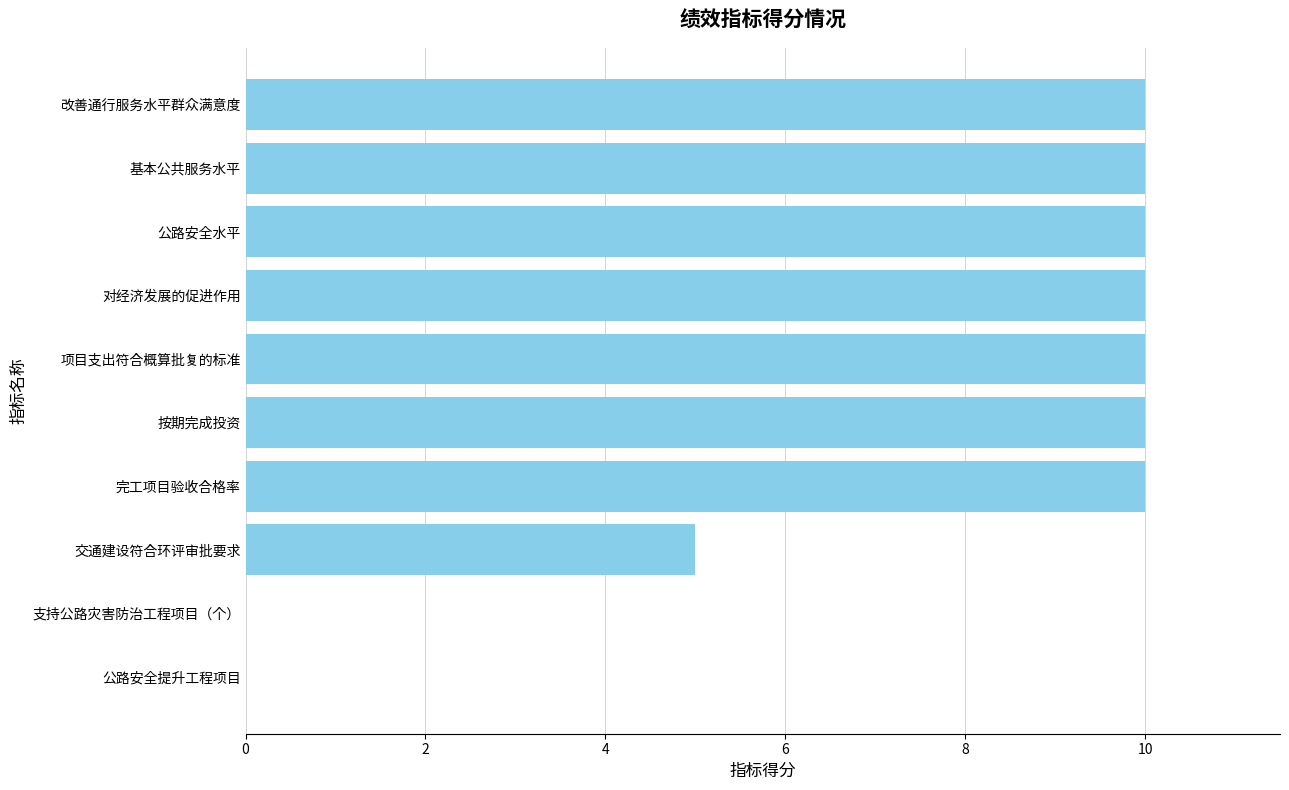

What is the ratio of the value at 完工项目验收合格率 to the value at 按期完成投资?

1.0